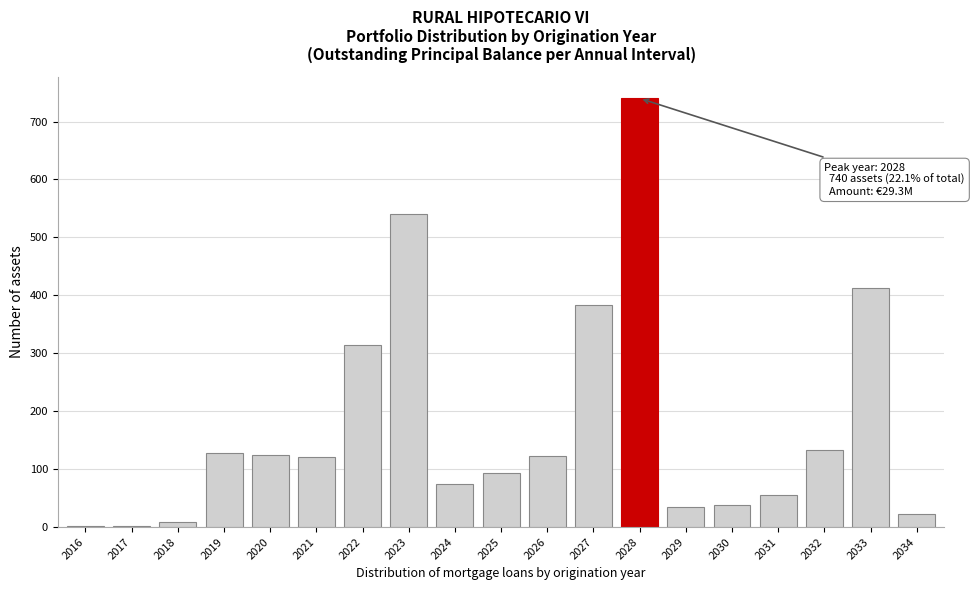

What is the ratio of the value at 2023 to the value at 2021?

4.5